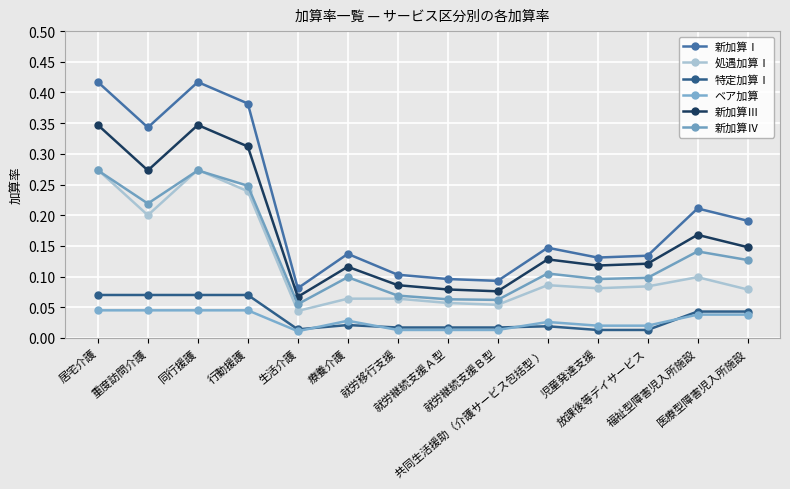

In ベア加算, how many points are lower than both neighbors (excluding endpoints)?

1